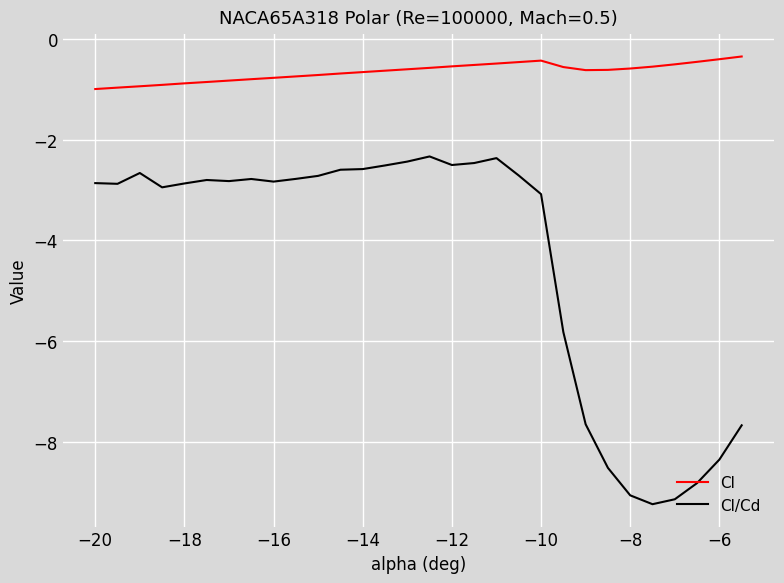

True or false: Cl/Cd and Cl intersect in this chart.

False